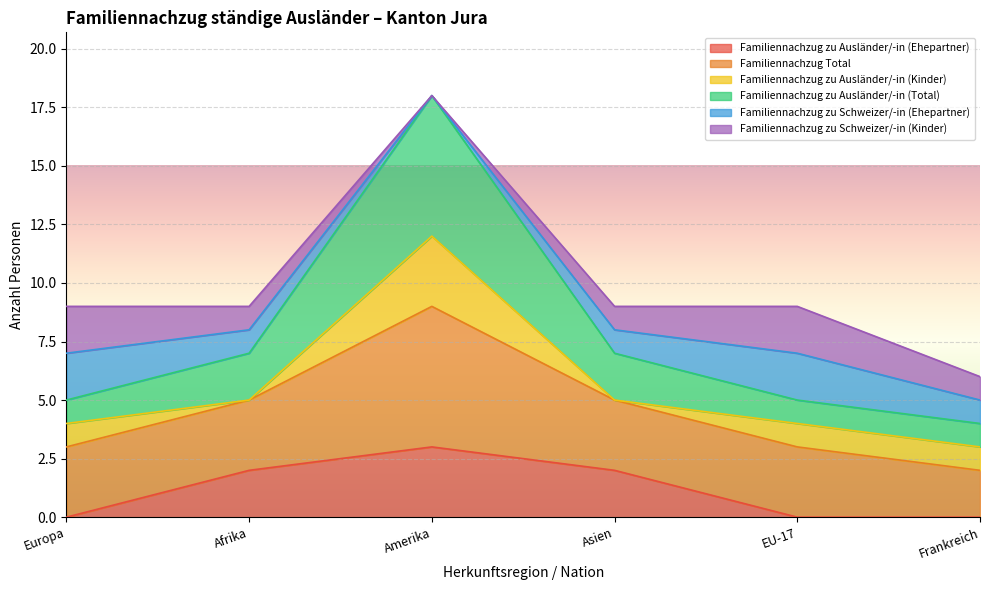

Does the chart display data point markers on the line(s)?

No